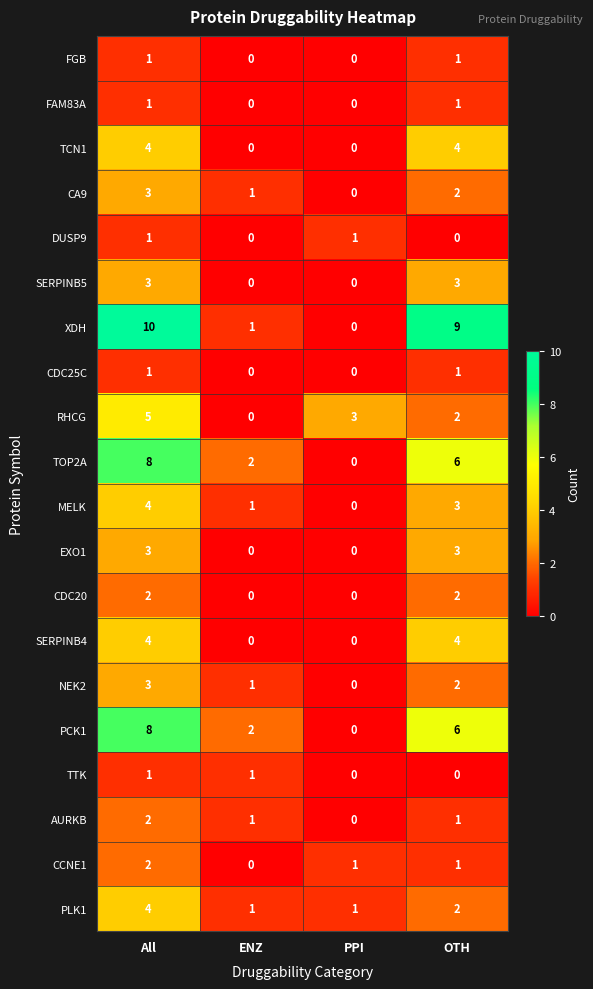

Between PPI and OTH, which series saw the biggest shift?

XDH